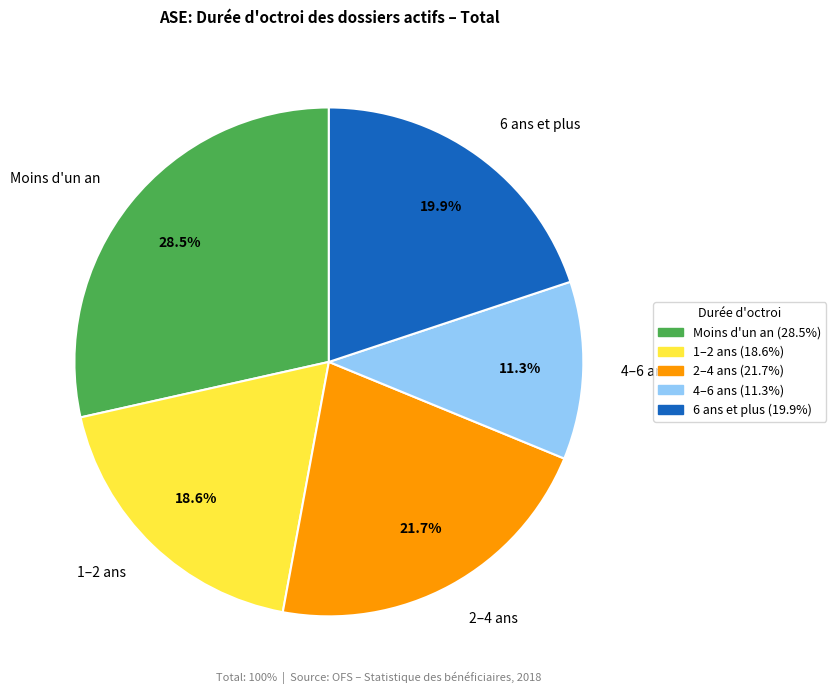

Is 4–6 ans the majority of the pie?

No